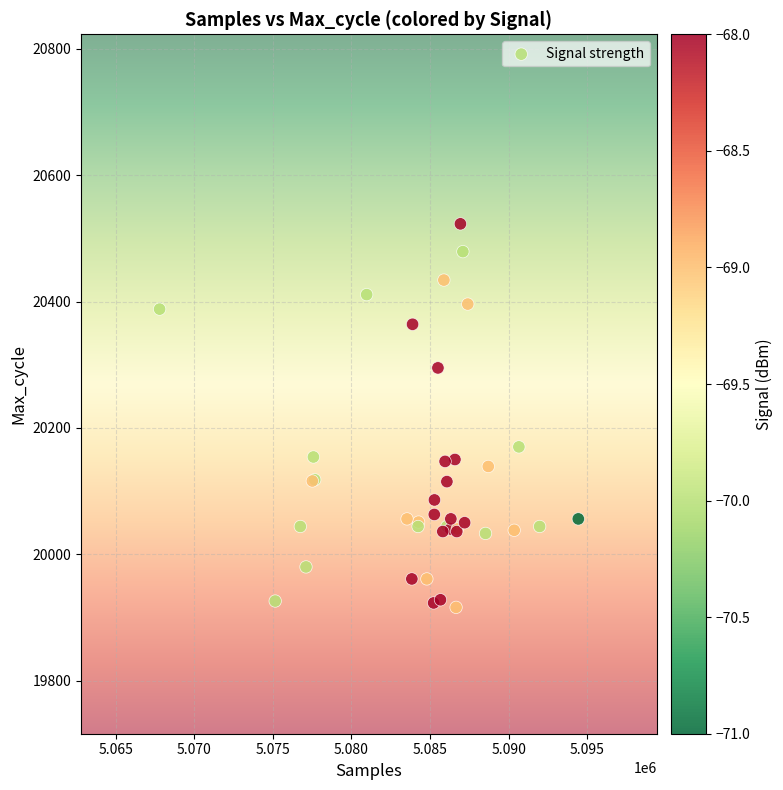

What Y value in the scatter plot is closest to 20219?

20170